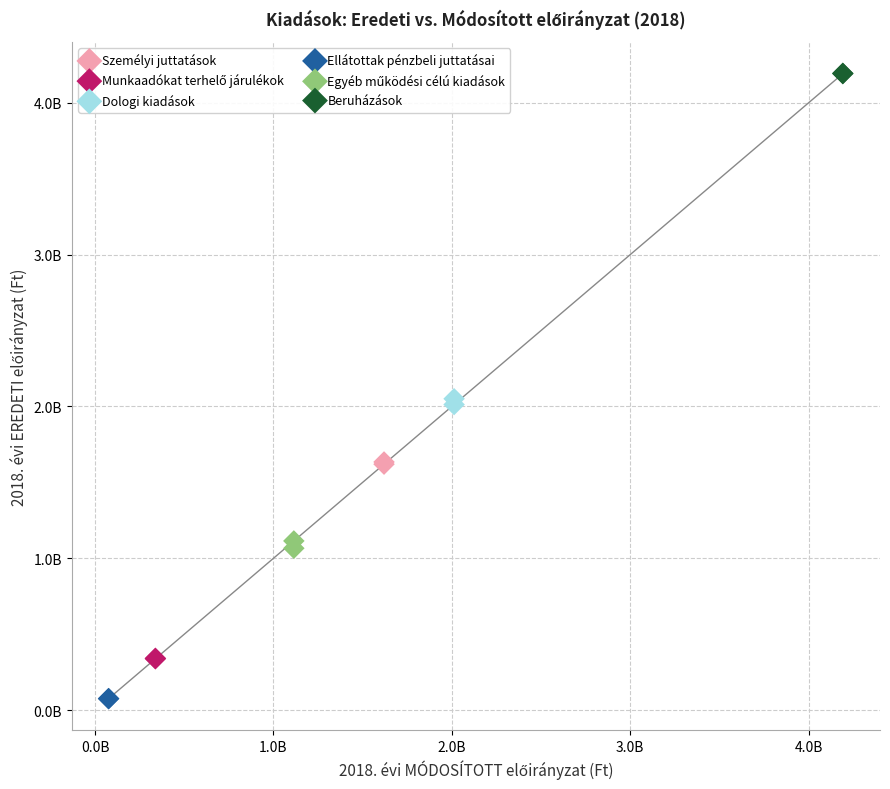

Which series contains the highest Y value?

Beruházások